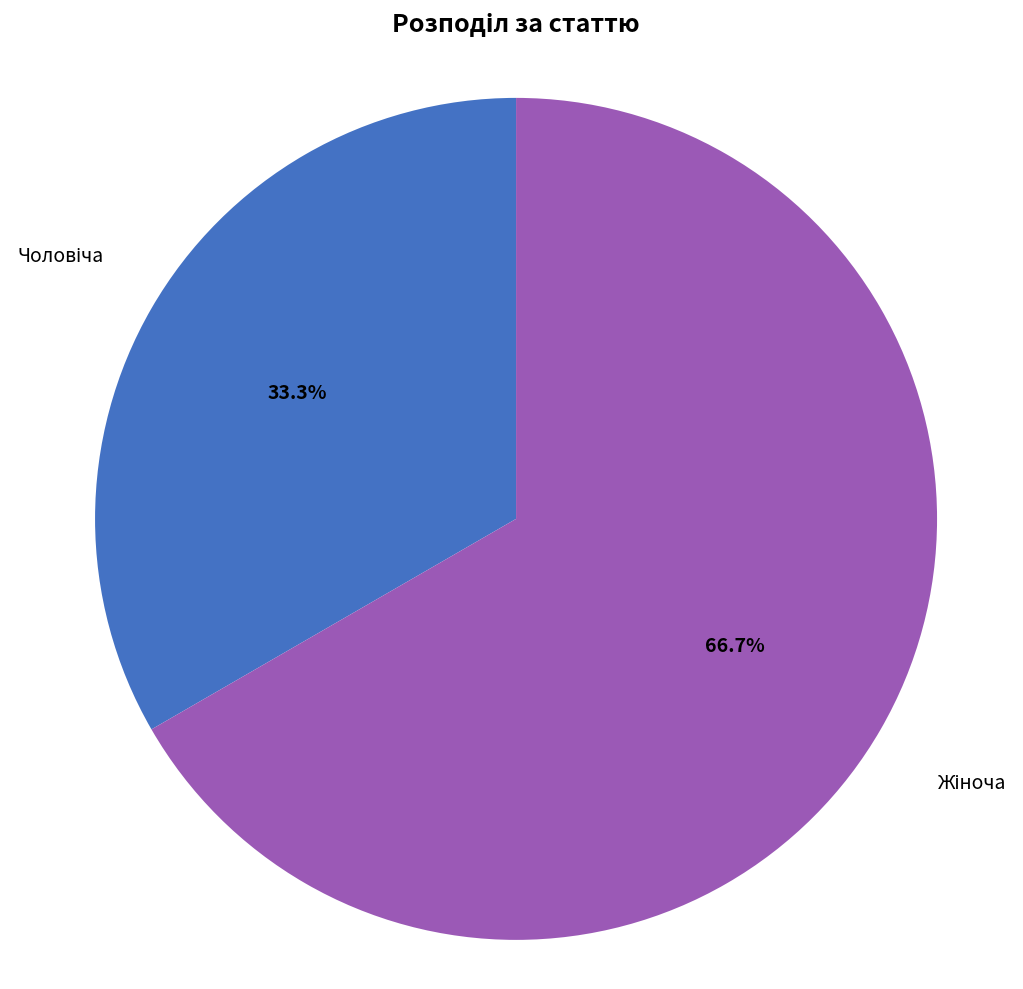

How many segments does this pie chart have?

2